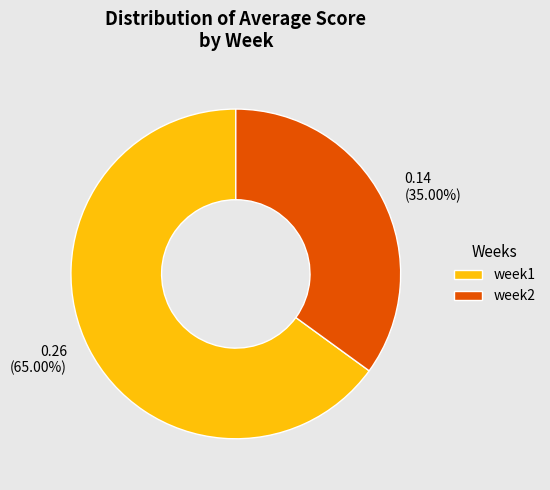

How much of the chart is everything except week2?

65.0%